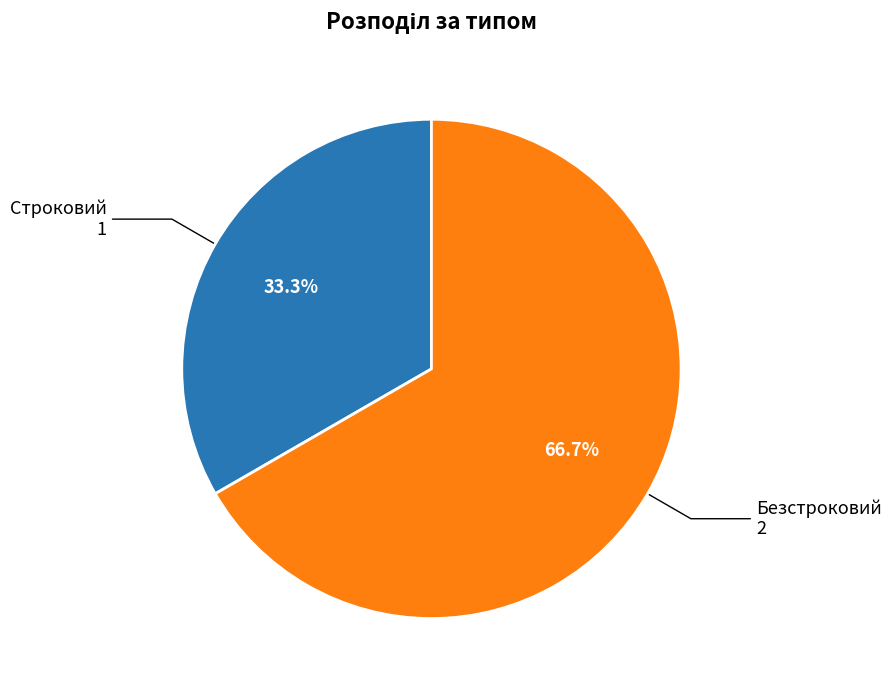

Count the number of slices in the pie.

2